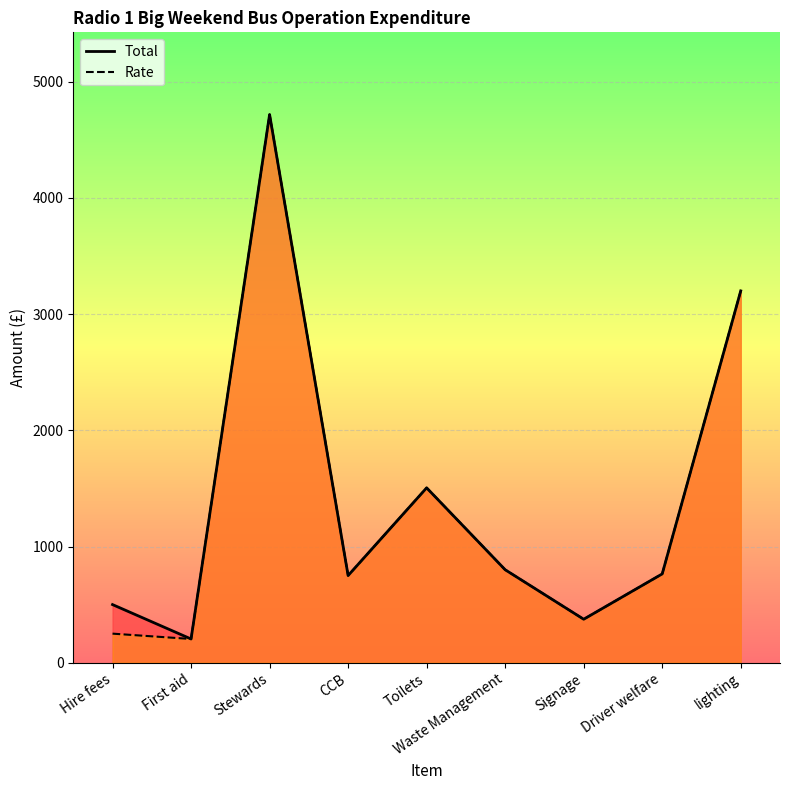

Reading left to right, extract all data points from this chart.

Total: Hire fees=500.0	First aid=204.0	Stewards=4717.5	CCB=750.0	Toilets=1505.0	Waste Management=800.0	Signage=374.0	Driver welfare=764.2	lighting=3200.0
Rate: Hire fees=250.0	First aid=204.0	Stewards=4717.5	CCB=750.0	Toilets=1505.0	Waste Management=800.0	Signage=374.0	Driver welfare=764.2	lighting=3200.0